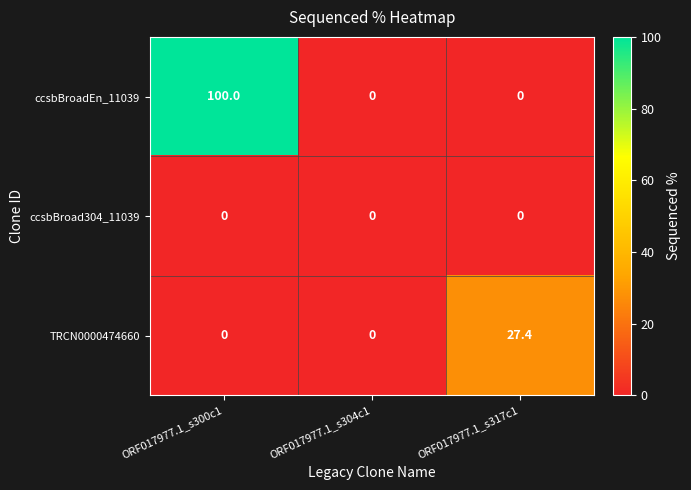

Reading left to right, transcribe all the data shown in this chart.

ccsbBroadEn_11039: 100.0	0.0	0.0
ccsbBroad304_11039: 0.0	0.0	0.0
TRCN0000474660: 0.0	0.0	27.4